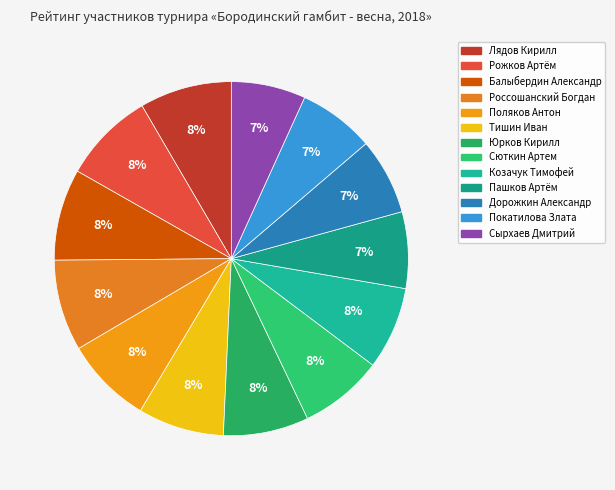

How many slices are in this pie chart?

13